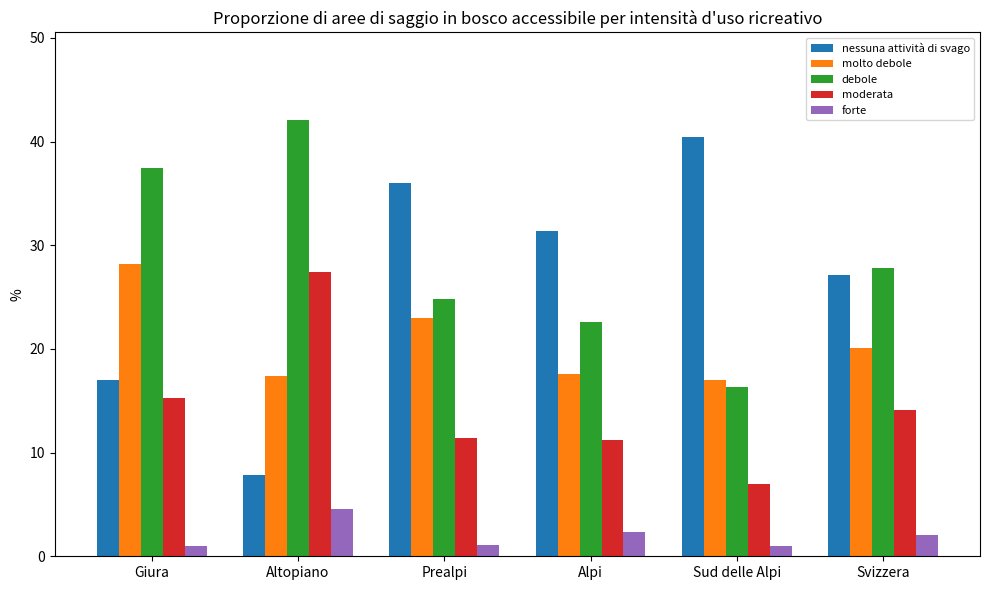

What is the minimum value for moderata?

7.0